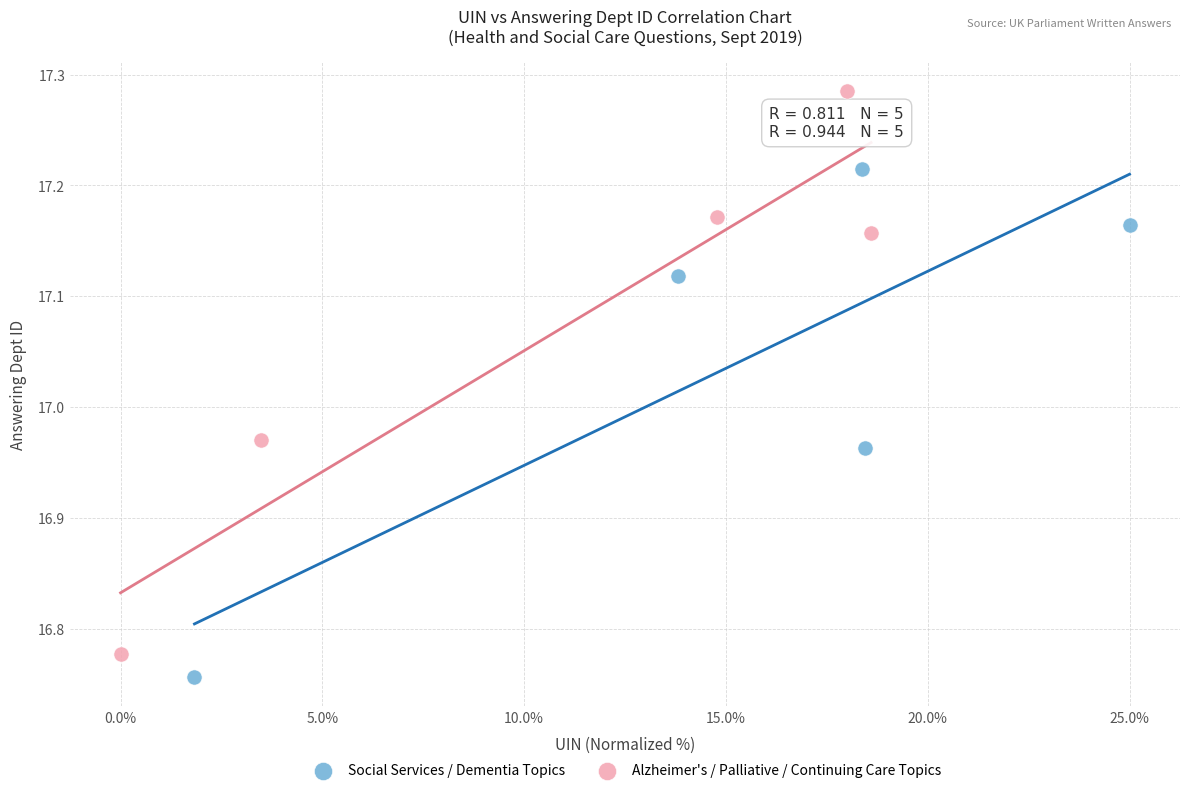

Which series reaches the minimum Y coordinate?

Social Services / Dementia Topics